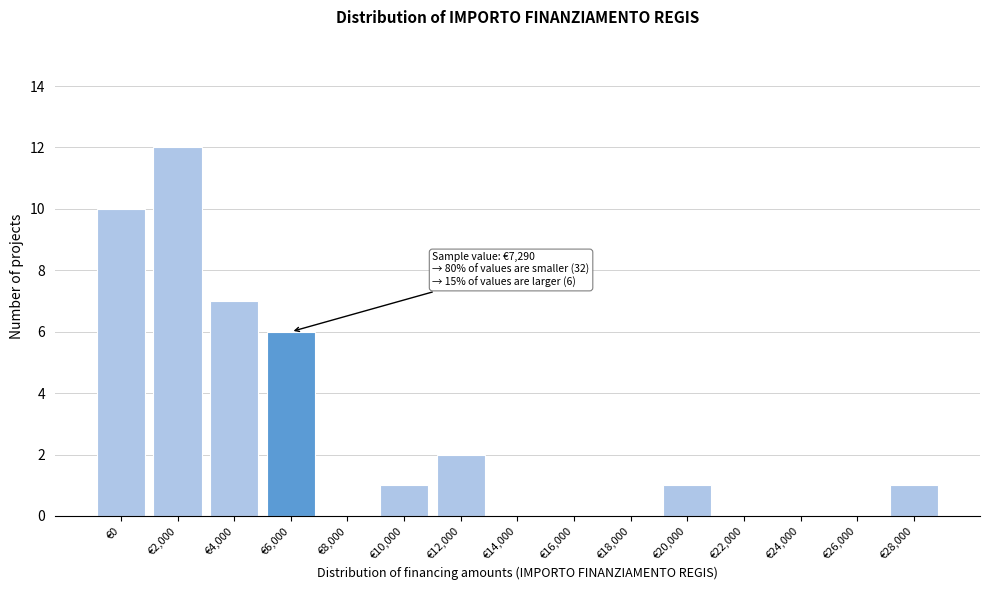

Reading left to right, transcribe all the data shown in this chart.

€0=10	€2,000=12	€4,000=7	€6,000=6	€8,000=0	€10,000=1	€12,000=2	€14,000=0	€16,000=0	€18,000=0	€20,000=1	€22,000=0	€24,000=0	€26,000=0	€28,000=1